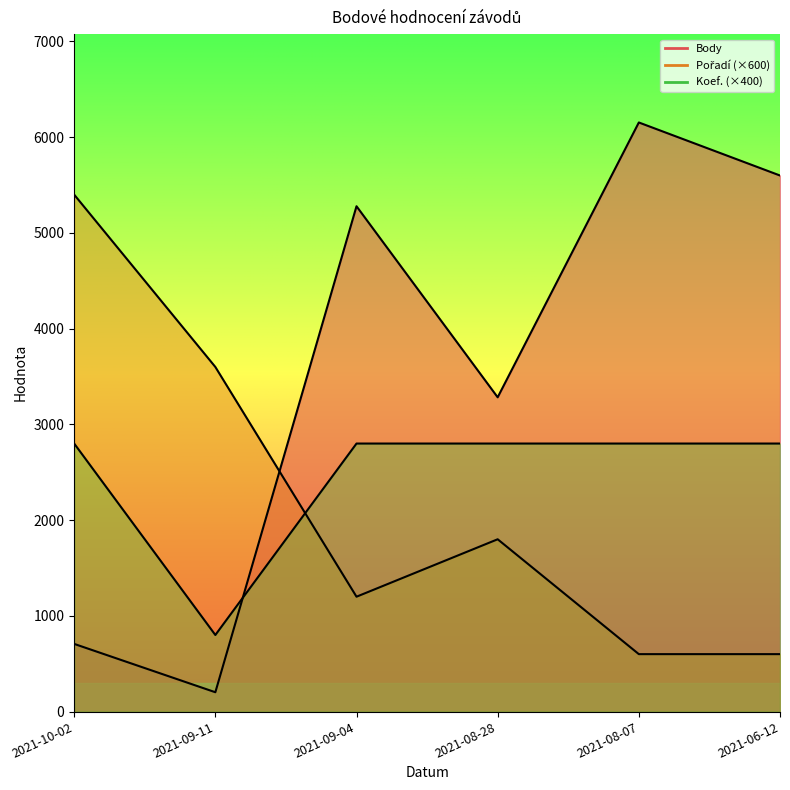

Which label corresponds to the largest value in the chart?

2021-08-07